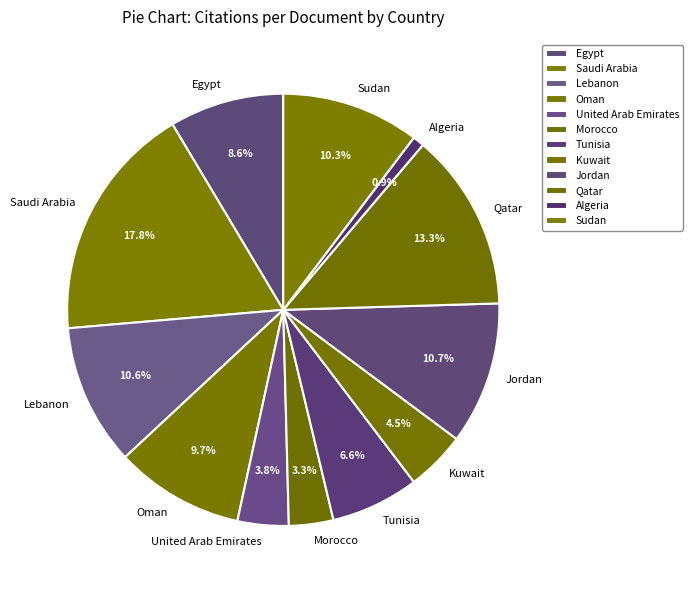

Which slice is the smallest?

Algeria